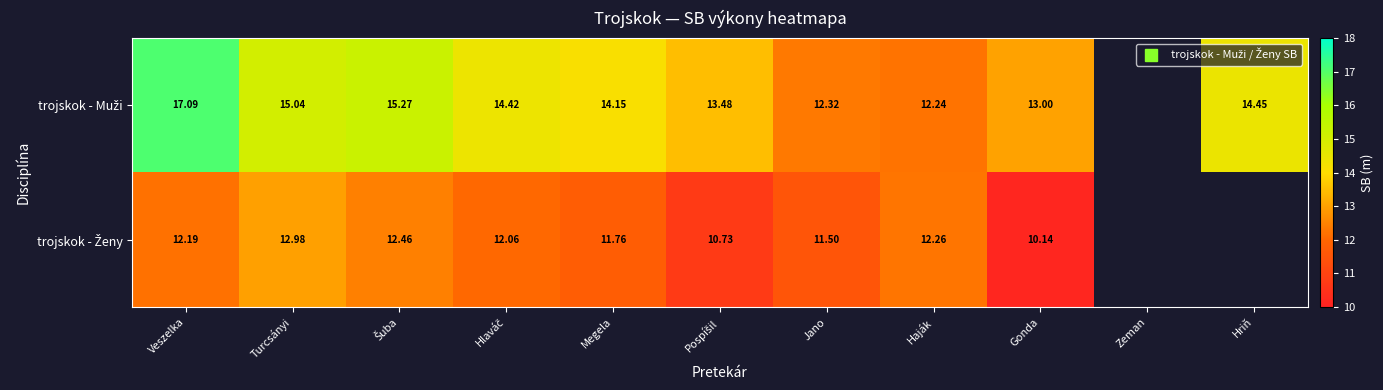

Between Pospíšil and Haják, which series saw the biggest shift?

trojskok - Ženy